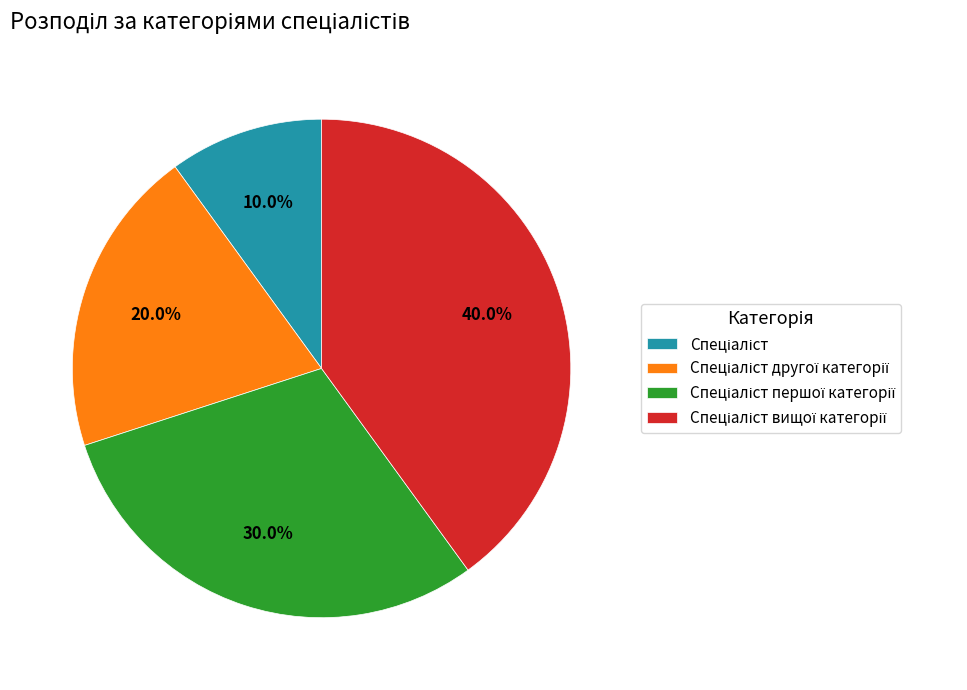

Is there a majority slice in this chart?

No